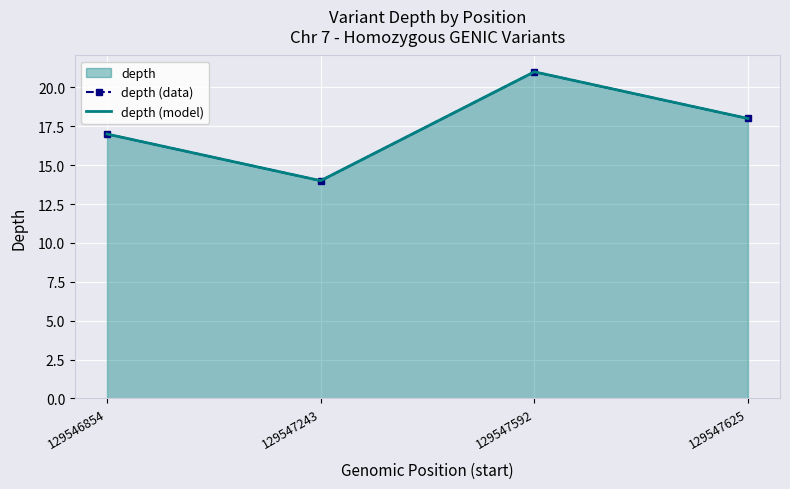

What is the value of the depth (data) point at the 4th from the left?

18